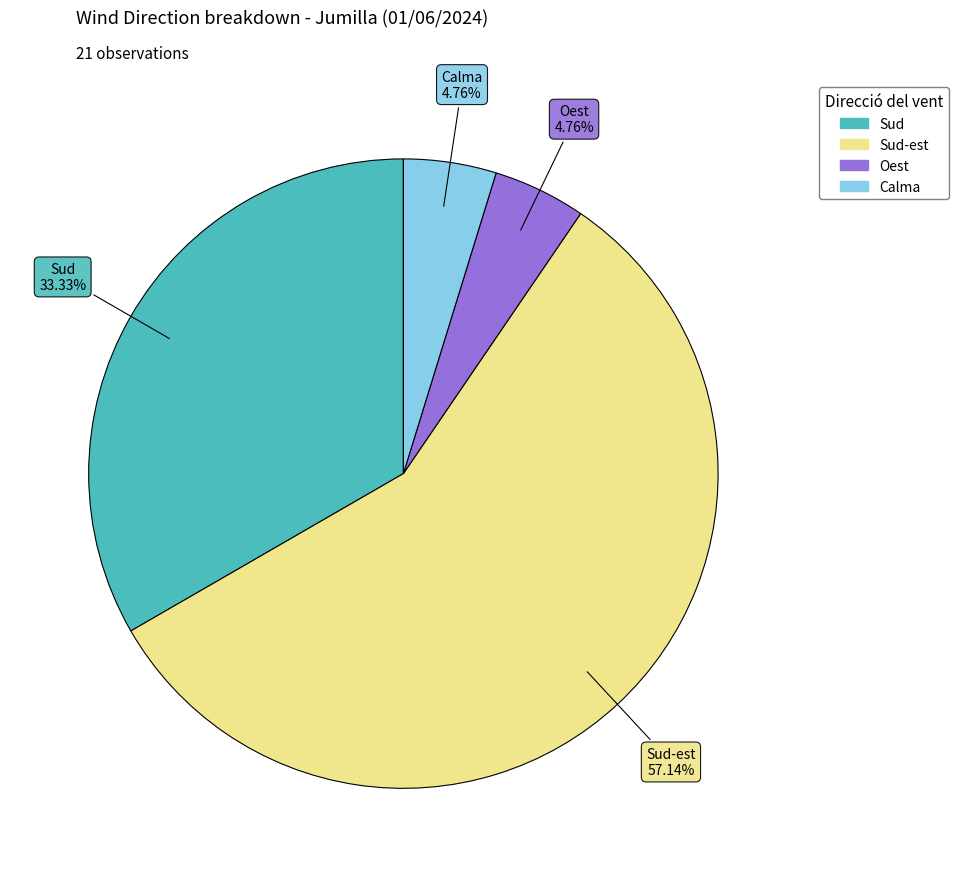

To the nearest percent, what is the difference between the largest and smallest slice percentages?

52%